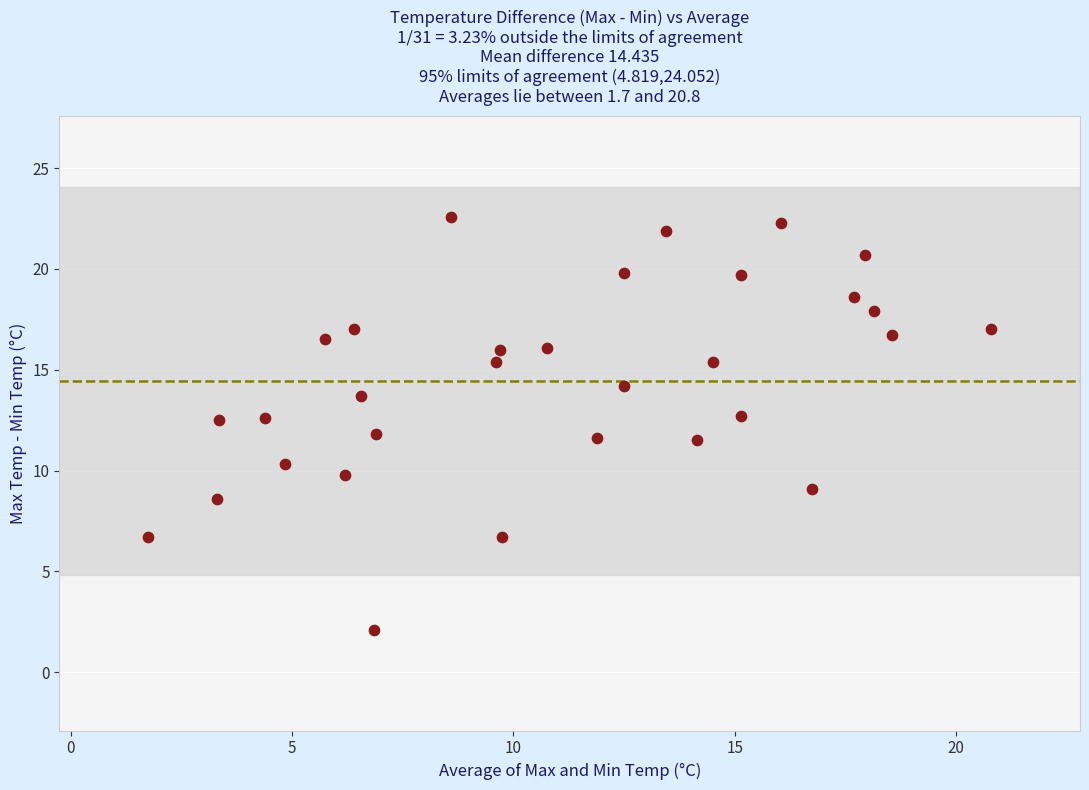

What is the range of Y values (max minus min)?

20.5